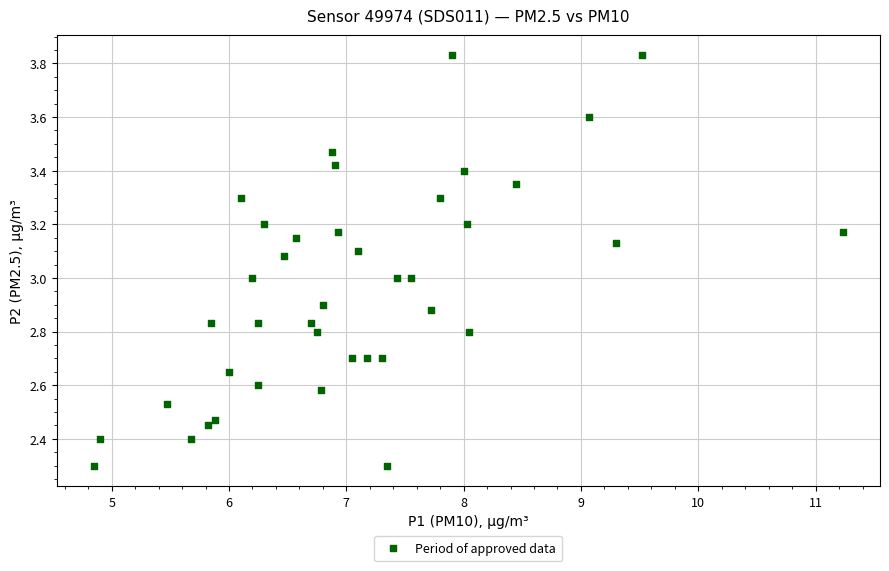

What is the range of X values (max minus min)?

6.4